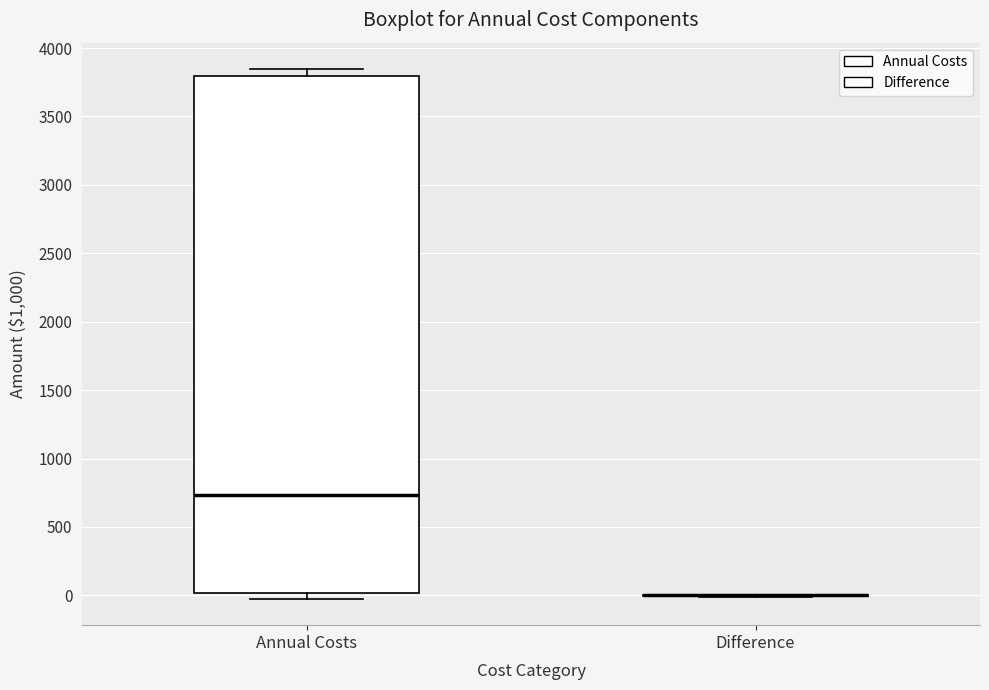

Reading left to right, read every box against the y-axis: the position of its median line, the range the box covers, and the ends of its whiskers. The values are not printed on the chart, so give them approximately, as read against the axis.

Annual Costs: median 750, box 0 to 3800, whiskers 0 (just below the box's lower edge) to 3850
Difference: box collapsed to a line at 0, whiskers 0 to 0